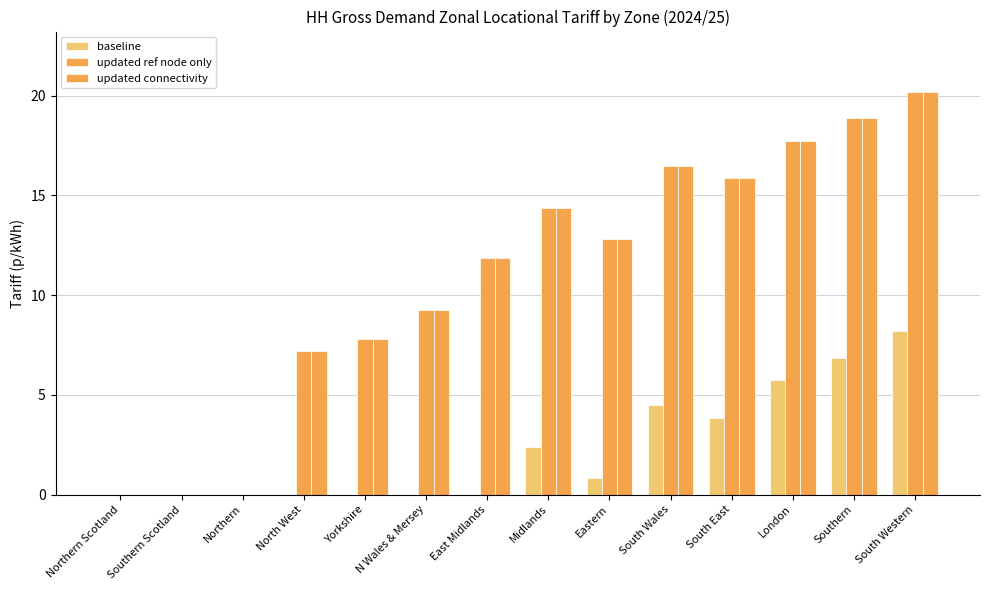

Is the value of updated ref node only at London greater than the value of updated connectivity at South Western?

No